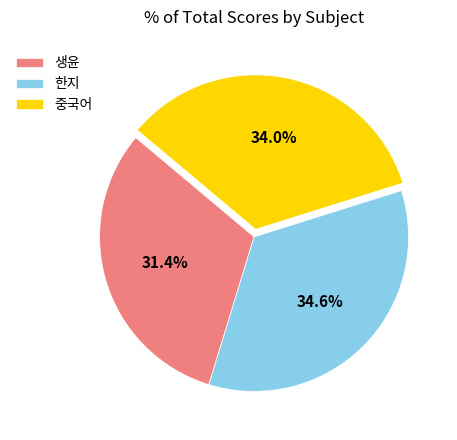

What percentage is the 생윤 slice, to the nearest percent?

31%